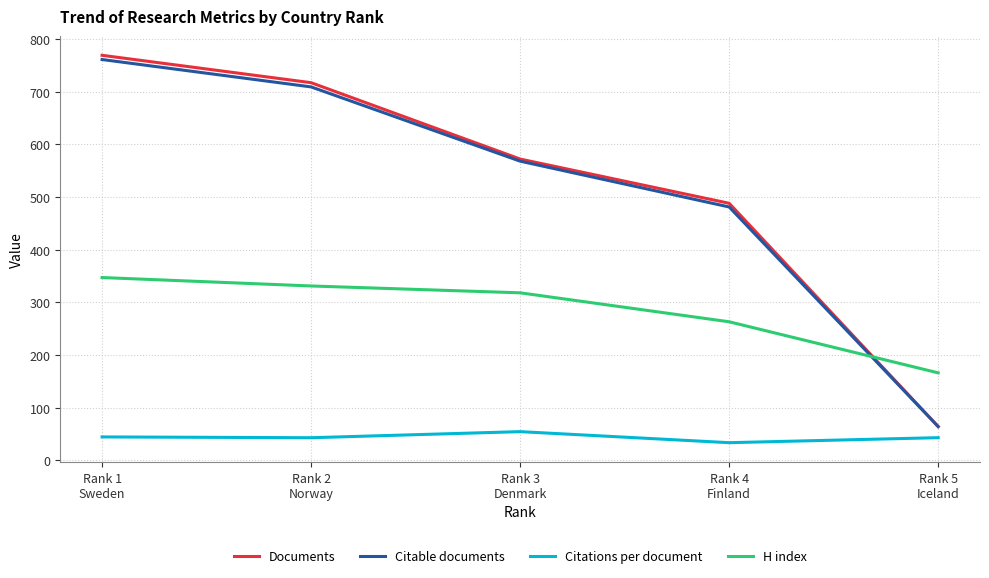

Rank the series by their maximum value, from lowest to highest.

Citations per document, H index, Citable documents, Documents